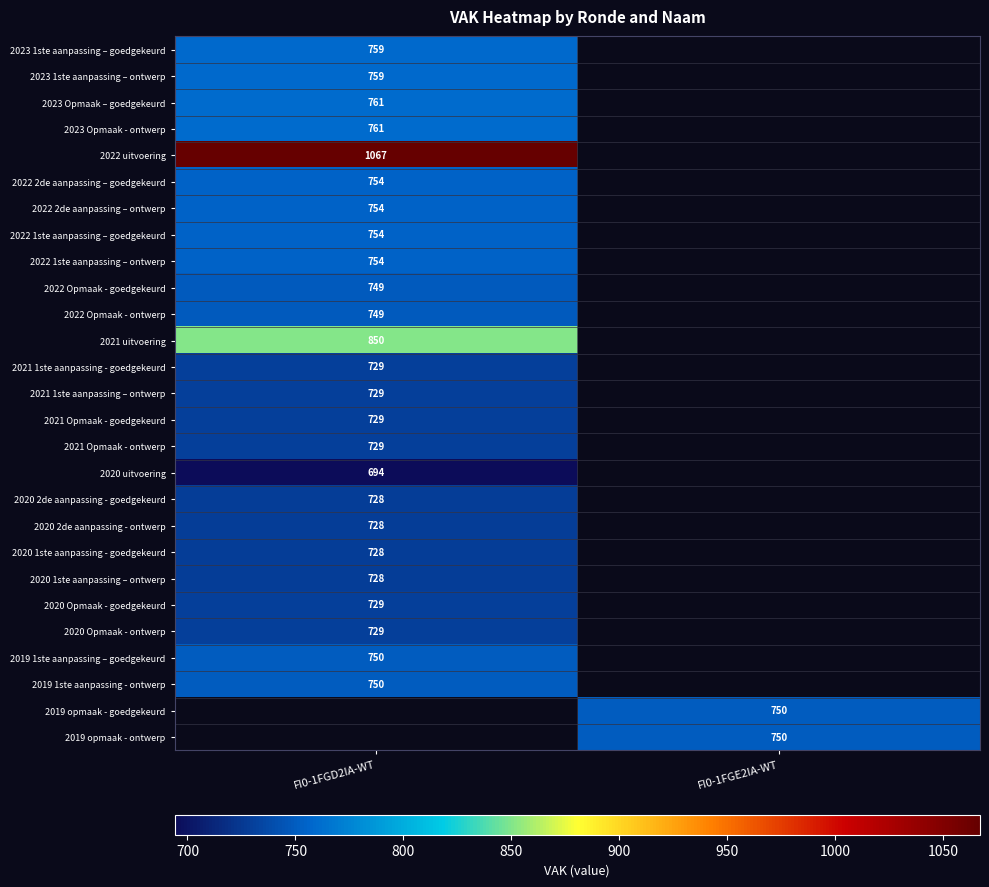

Is it true that 2022 2de aanpassing – ontwerp equals 754 at FI0-1FGD2IA-WT?

True